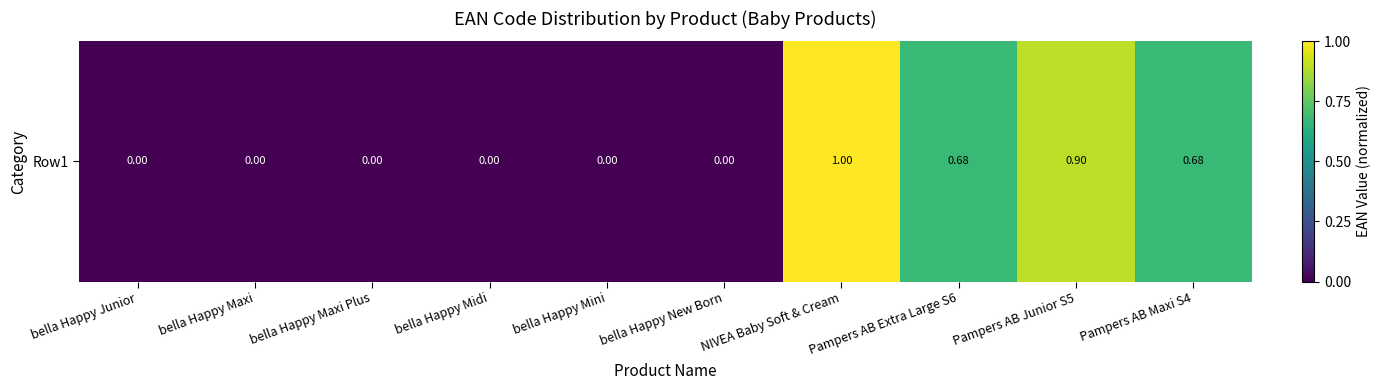

The chart shows a value of 0.0 at bella Happy Maxi Plus. True or false?

False